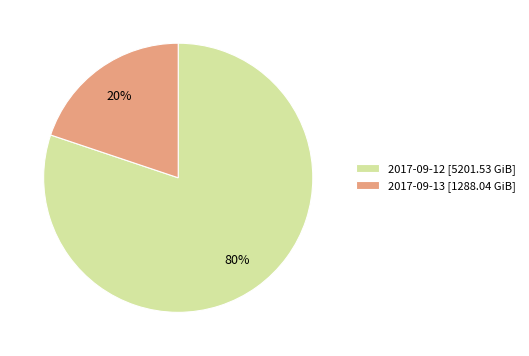

Which category has the biggest portion of the pie?

2017-09-12